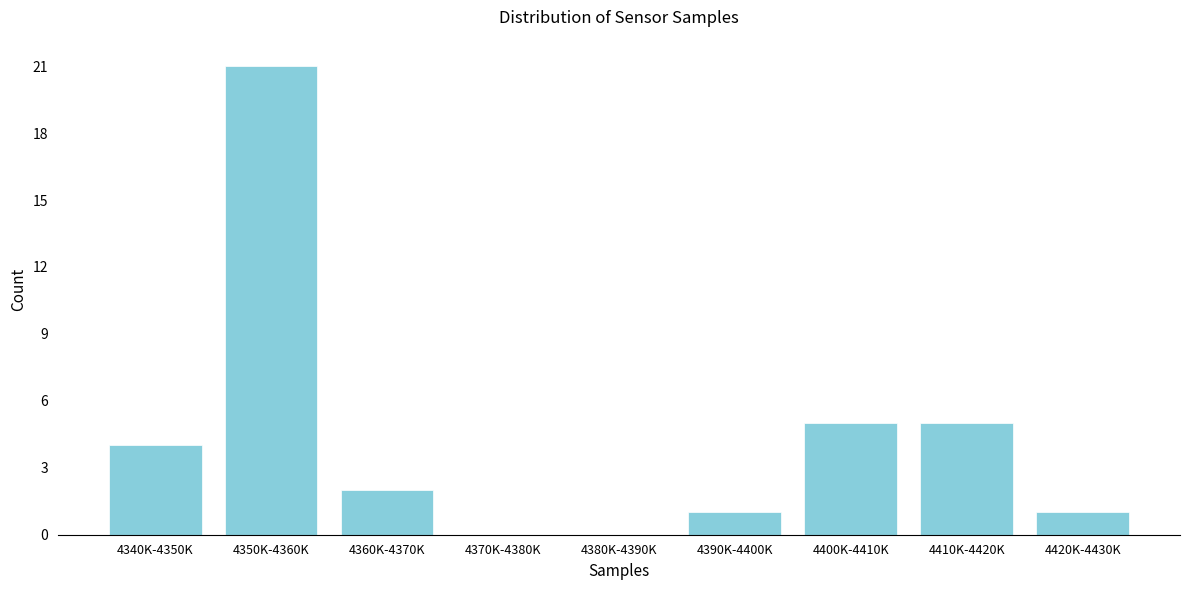

Reading left to right, what are all the values shown in this chart?

4340K-4350K=4	4350K-4360K=21	4360K-4370K=2	4370K-4380K=0	4380K-4390K=0	4390K-4400K=1	4400K-4410K=5	4410K-4420K=5	4420K-4430K=1